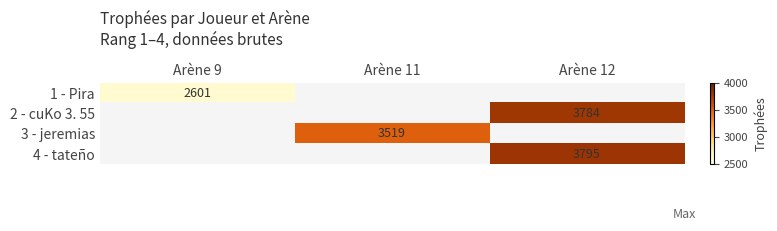

How many positive values does the 3 - jeremias series have?

1